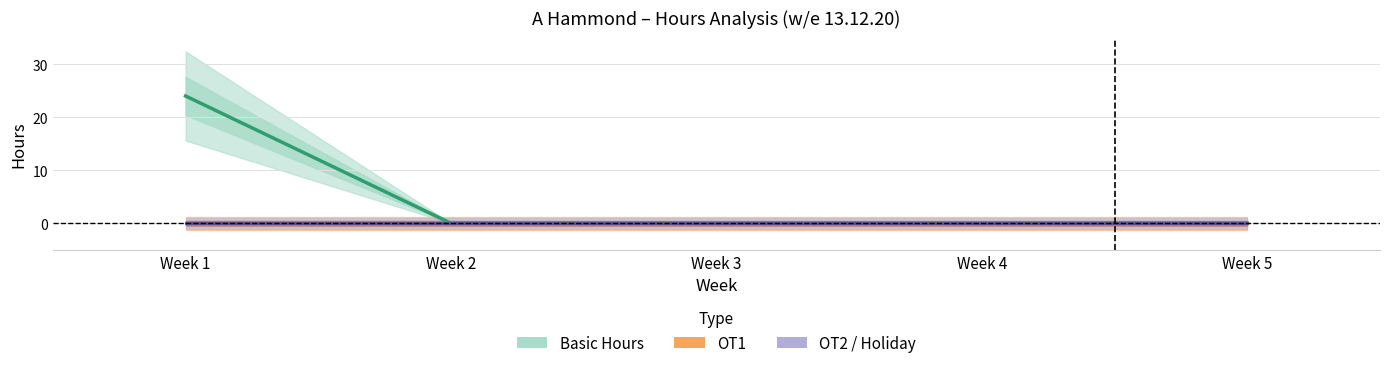

Which has a higher value, Week 2 or Week 5?

Week 2